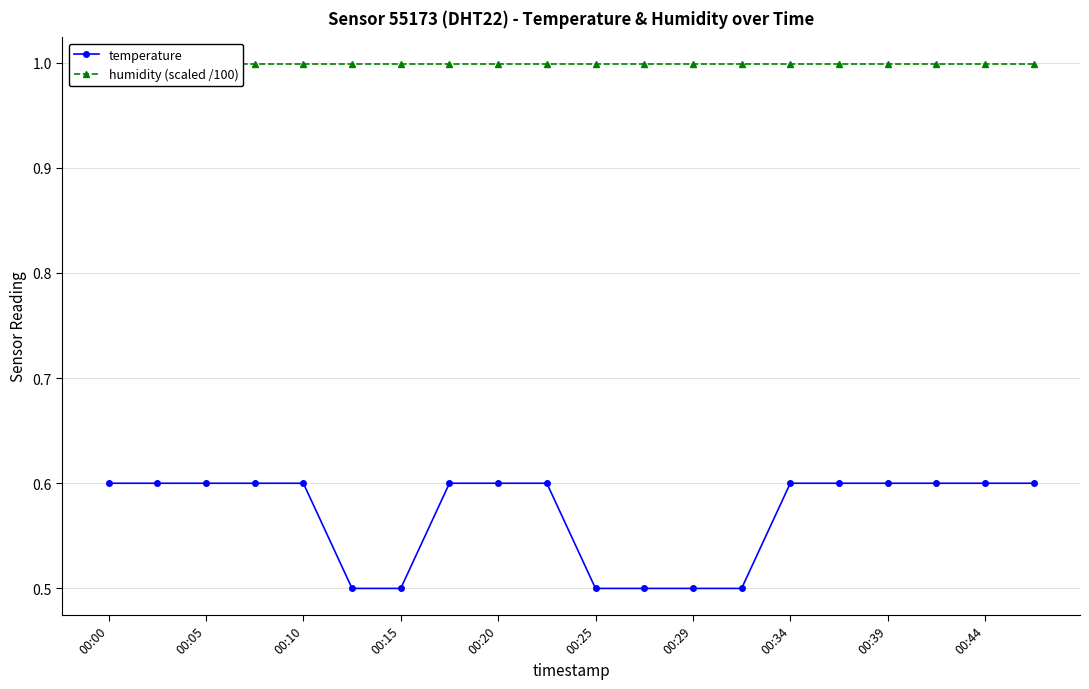

Count the temperature values in the range 0 to 1.

20